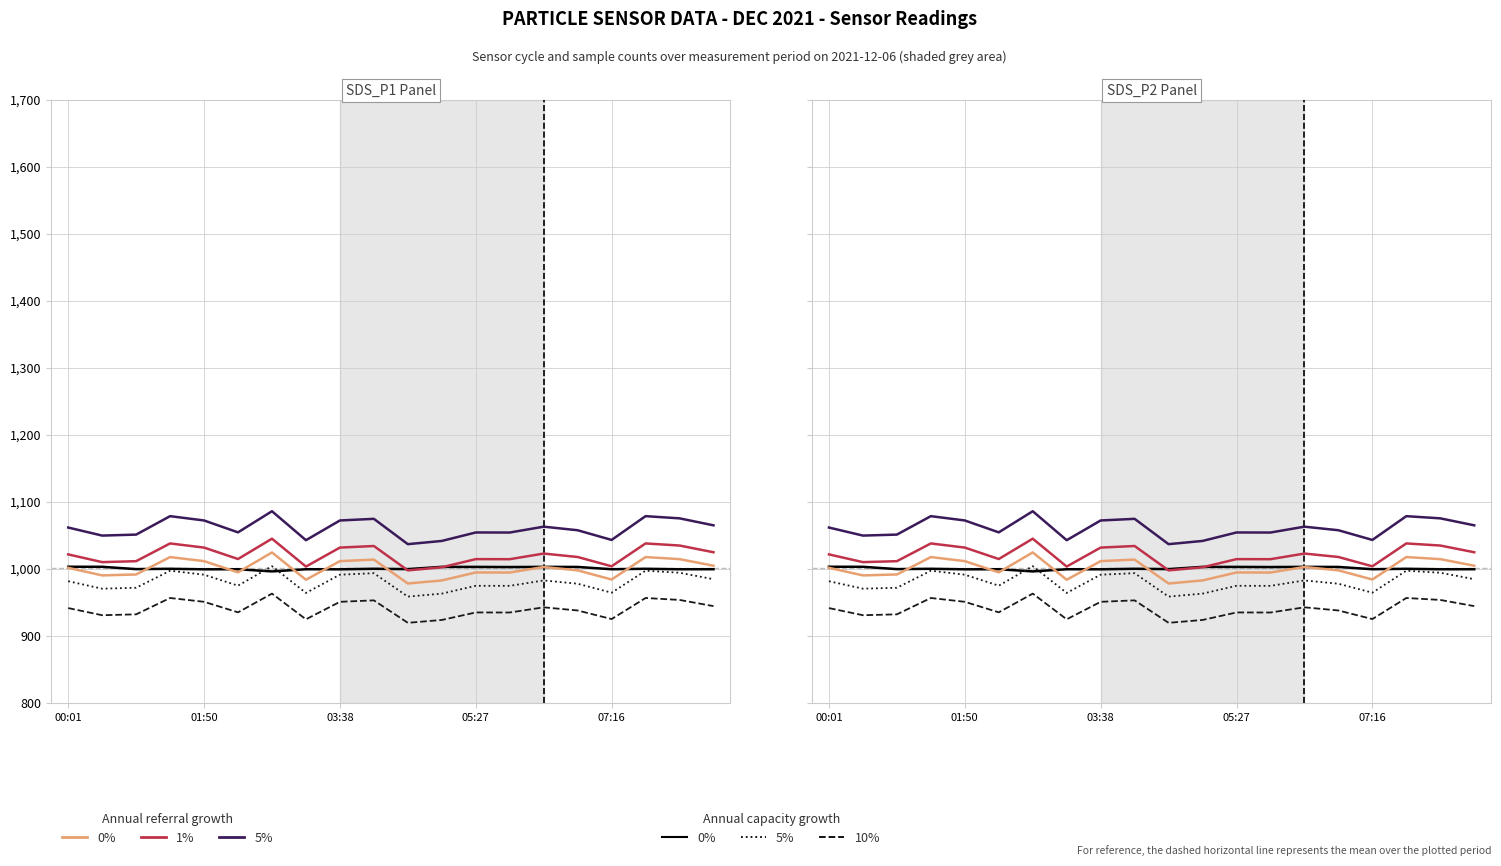

What is the smallest value displayed?

919.7